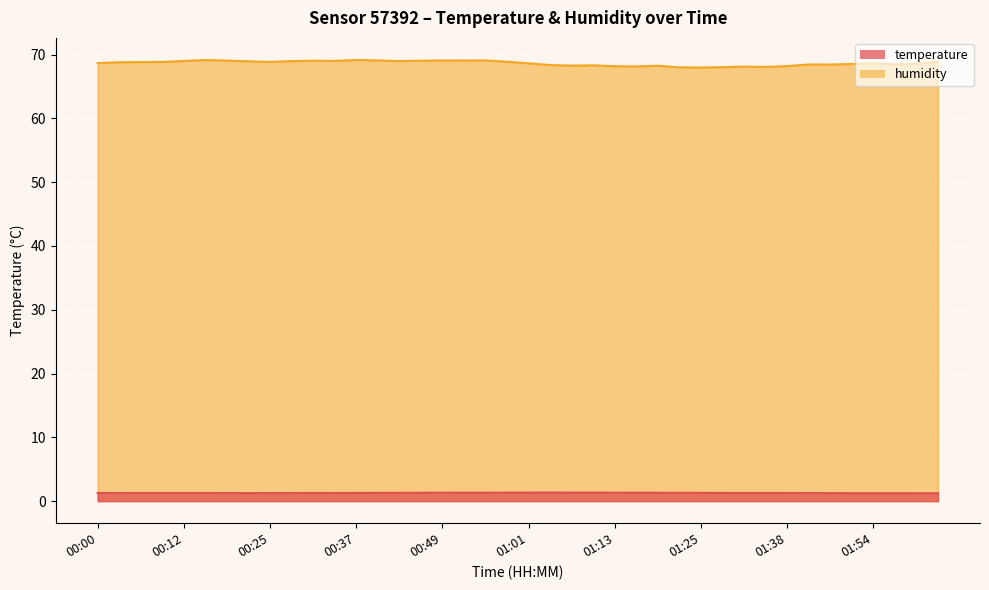

At which category does the chart reach its minimum across all series?

02:00